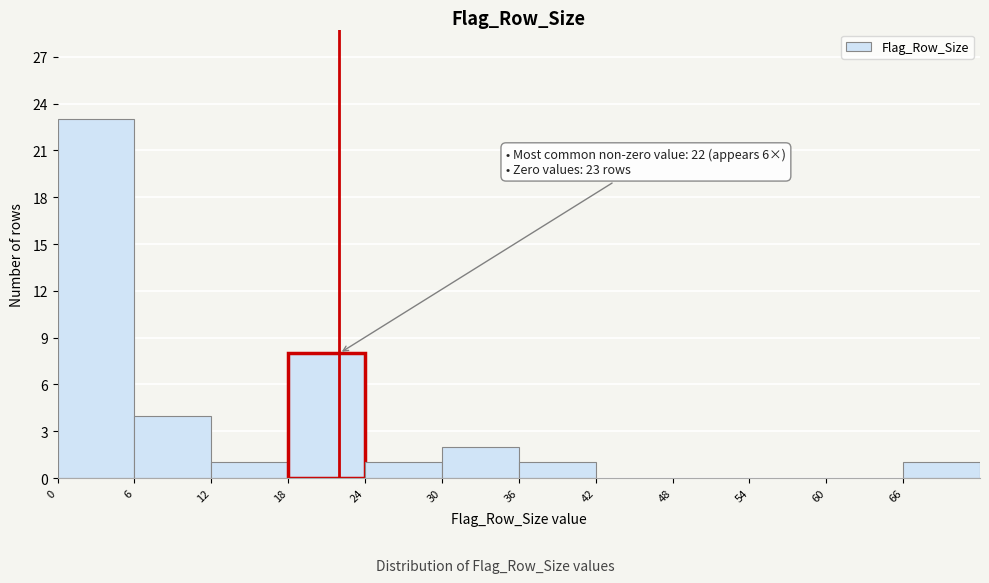

Which range on the x-axis has the tallest bar?

0 to 6